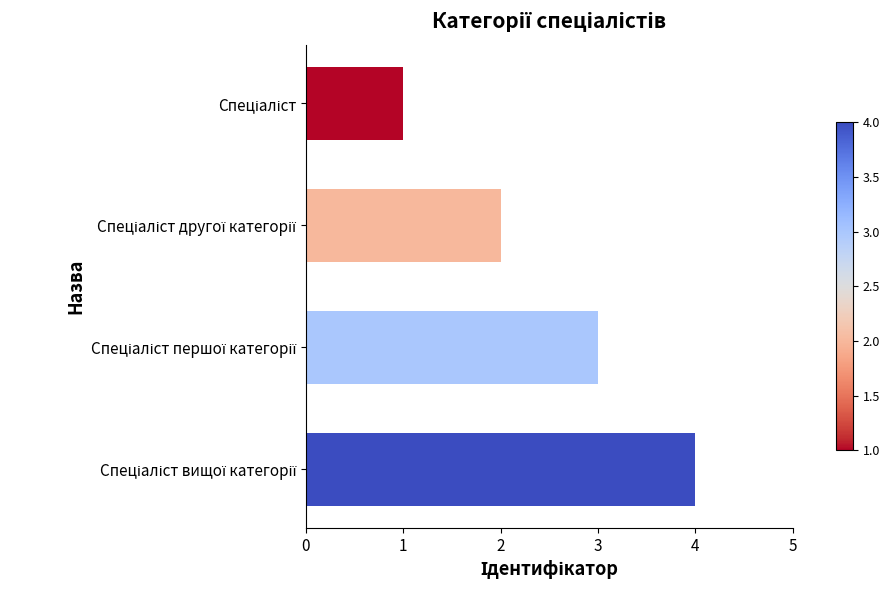

How many series are shown in this chart?

1